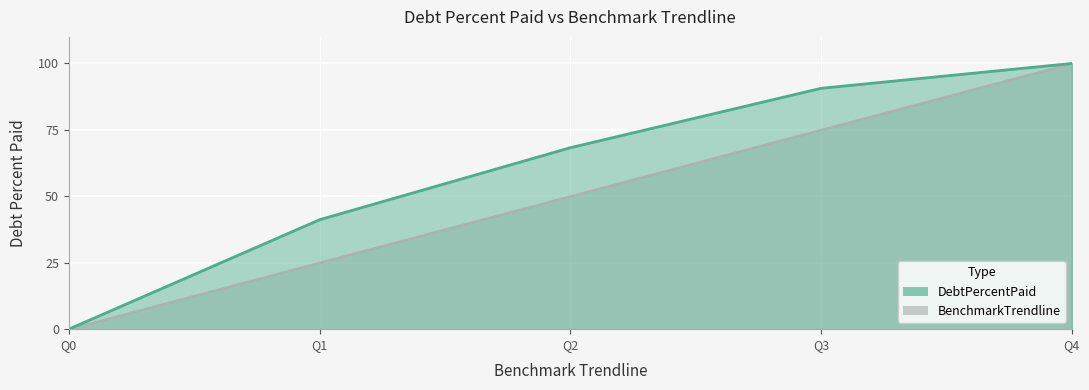

What is the difference between the maximum and minimum values in the BenchmarkTrendline series?

100.0